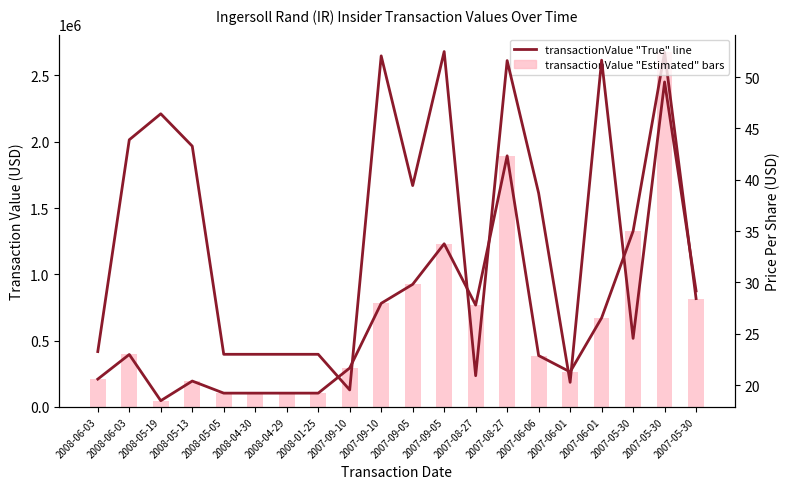

Which category has the highest value in the transactionPricePerShare series?

2007-09-05